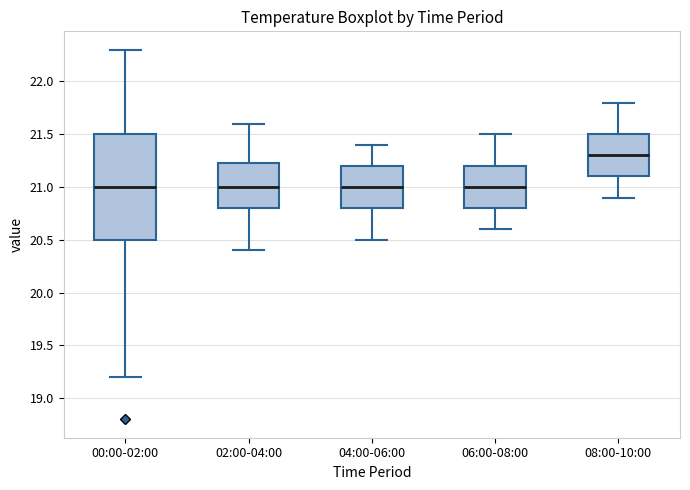

Reading left to right, read every box against the y-axis: the position of its median line, the range the box covers, and the ends of its whiskers. The values are not printed on the chart, so give them approximately, as read against the axis.

00:00-02:00: median 21.00, box 20.50 to 21.50, whiskers 19.20 to 22.30
02:00-04:00: median 21.00, box 20.80 to 21.25, whiskers 20.40 to 21.60
04:00-06:00: median 21.00, box 20.80 to 21.20, whiskers 20.50 to 21.40
06:00-08:00: median 21.00, box 20.80 to 21.20, whiskers 20.60 to 21.50
08:00-10:00: median 21.30, box 21.10 to 21.50, whiskers 20.90 to 21.80